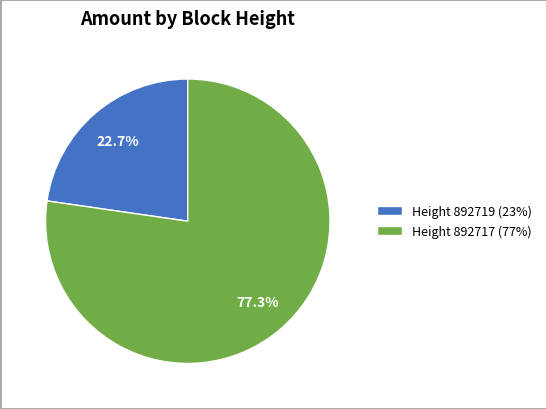

What is the smallest slice in the pie chart?

Height 892719 (23%)